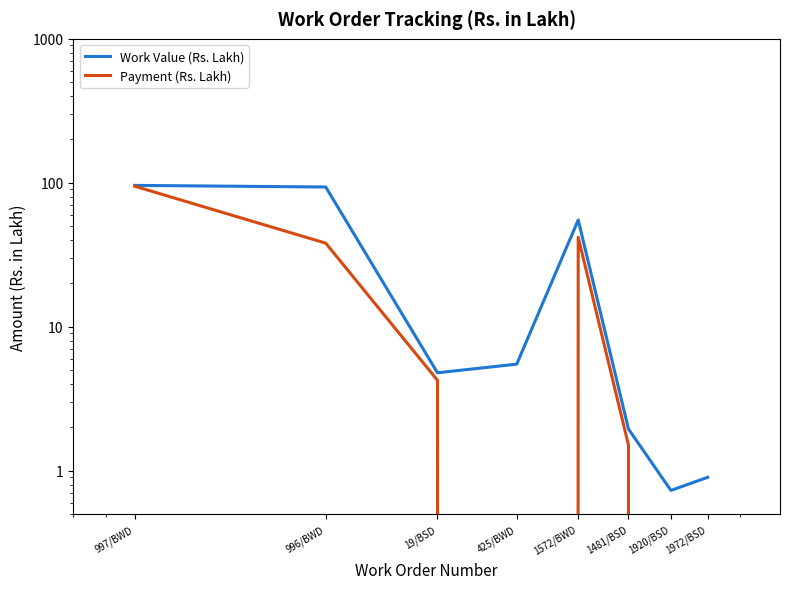

What is the value of the Payment (Rs. Lakh) point at the 2nd from the left?

38.1